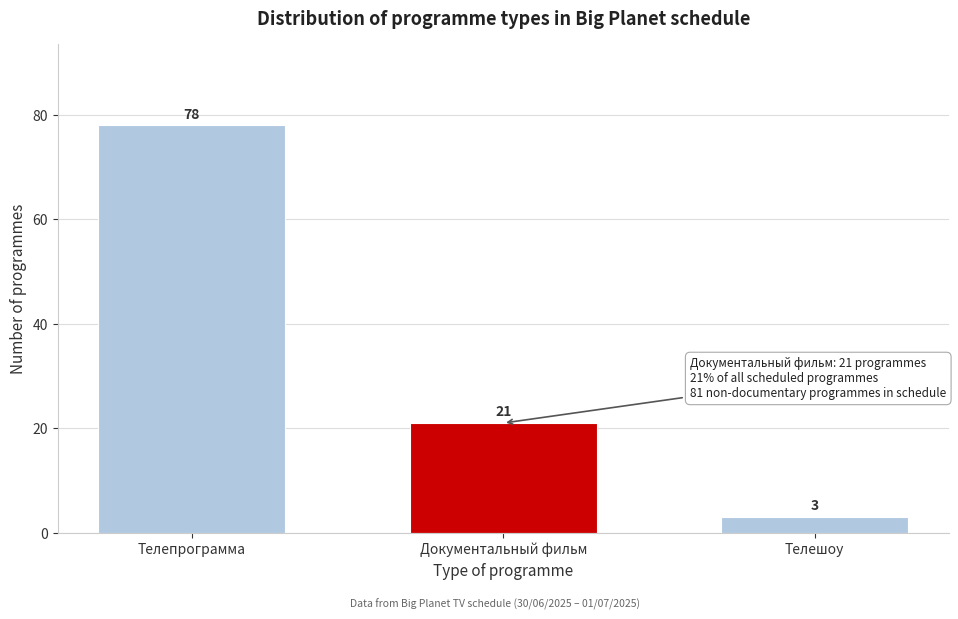

Reading left to right, list all the values displayed in this chart.

Телепрограмма=78	Документальный фильм=21	Телешоу=3